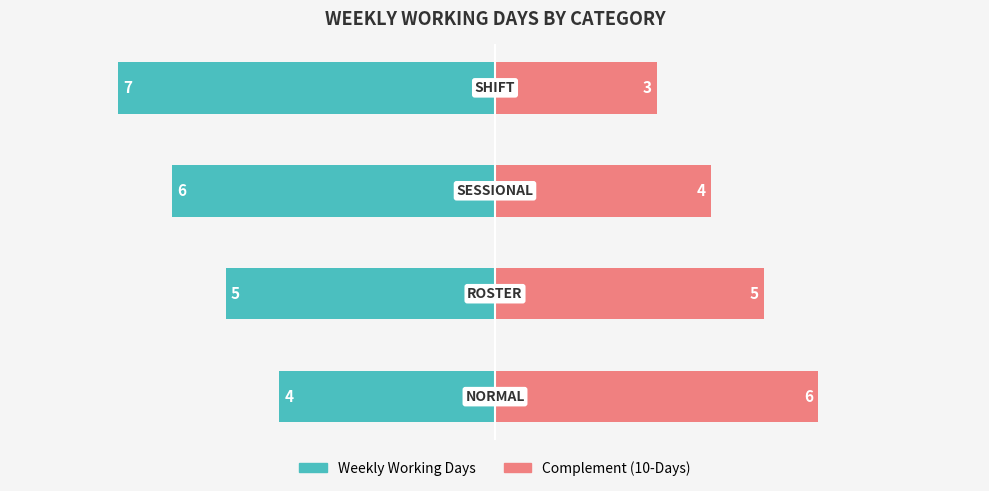

How many Complement (10-Days) values are between 4 and 6?

3